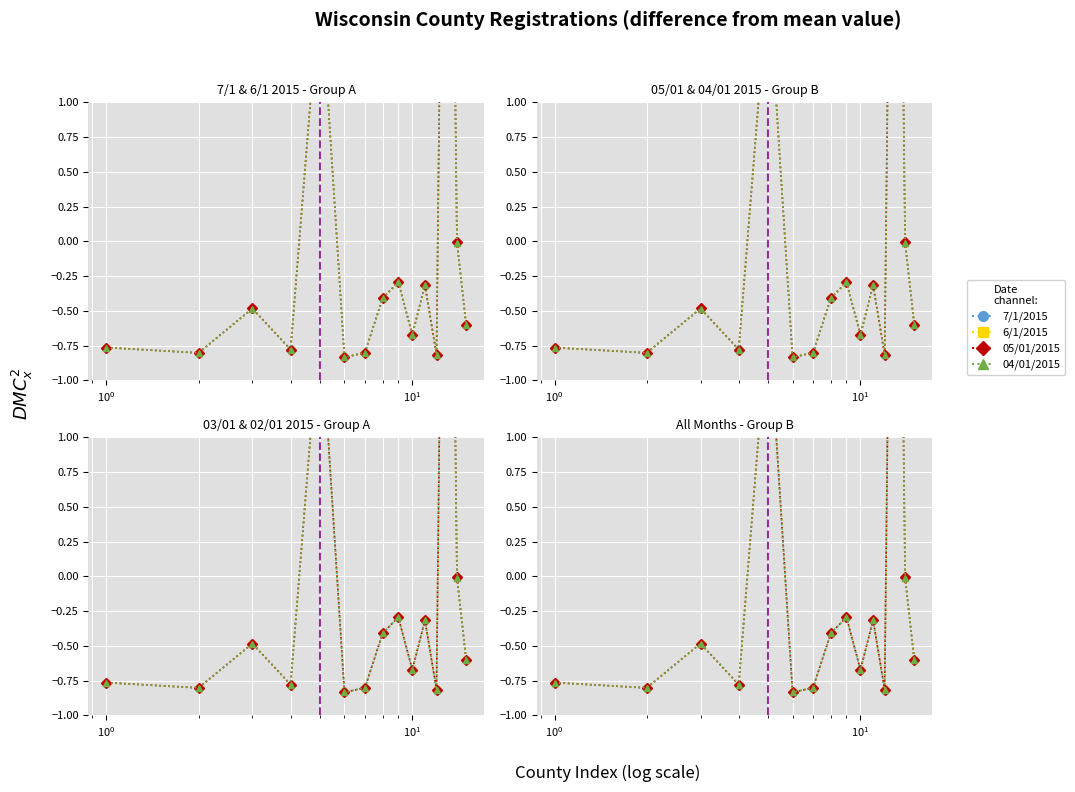

How many interior local valleys does the 04/01/2015 series have?

5